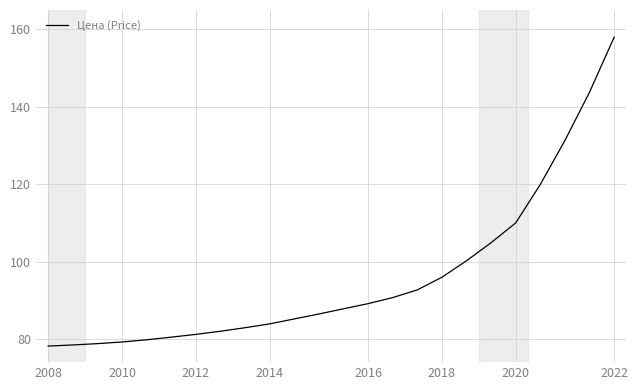

What is the difference between the maximum and minimum values?

79.8